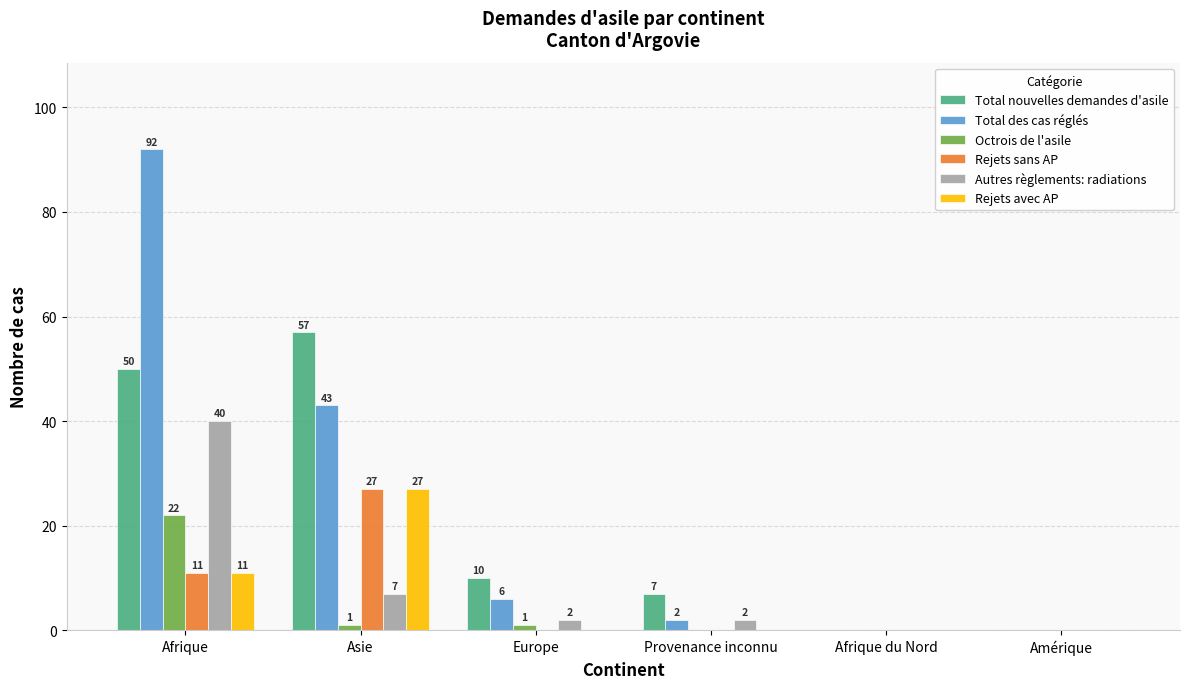

Which series changed the most between Provenance inconnu and Amérique?

Total nouvelles demandes d'asile